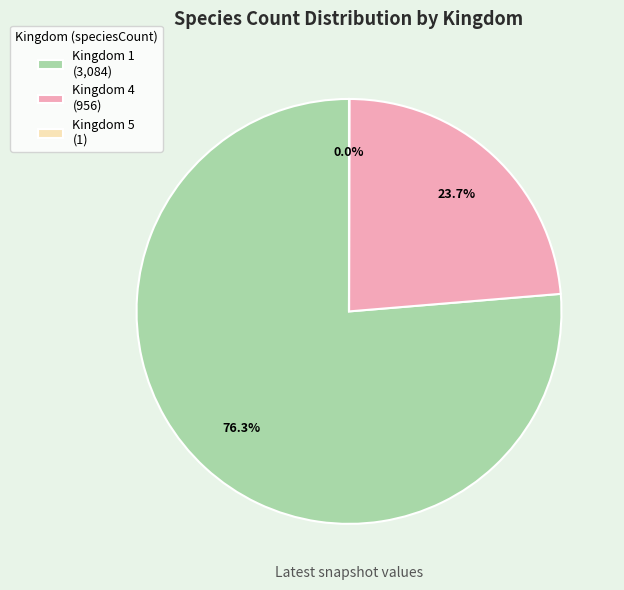

Does Kingdom 1 (3,084) represent more than half of the total?

Yes